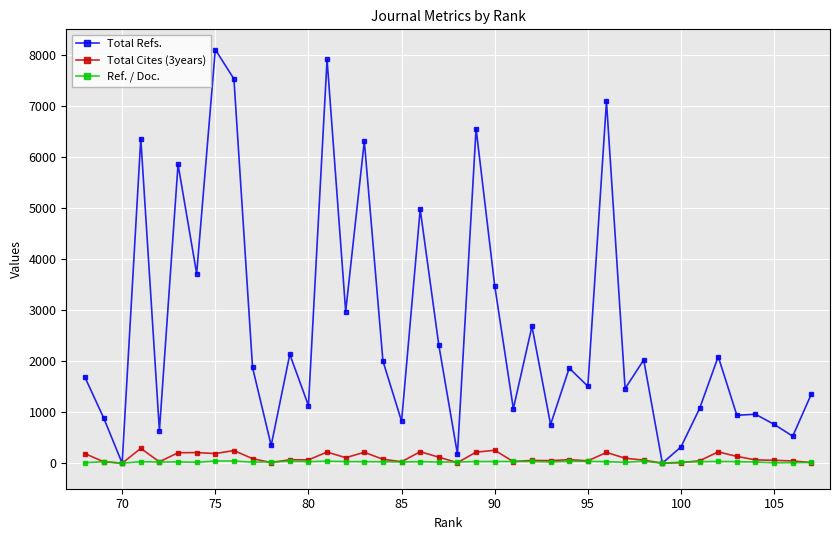

In Ref. / Doc., how many points are lower than both neighbors (excluding endpoints)?

12